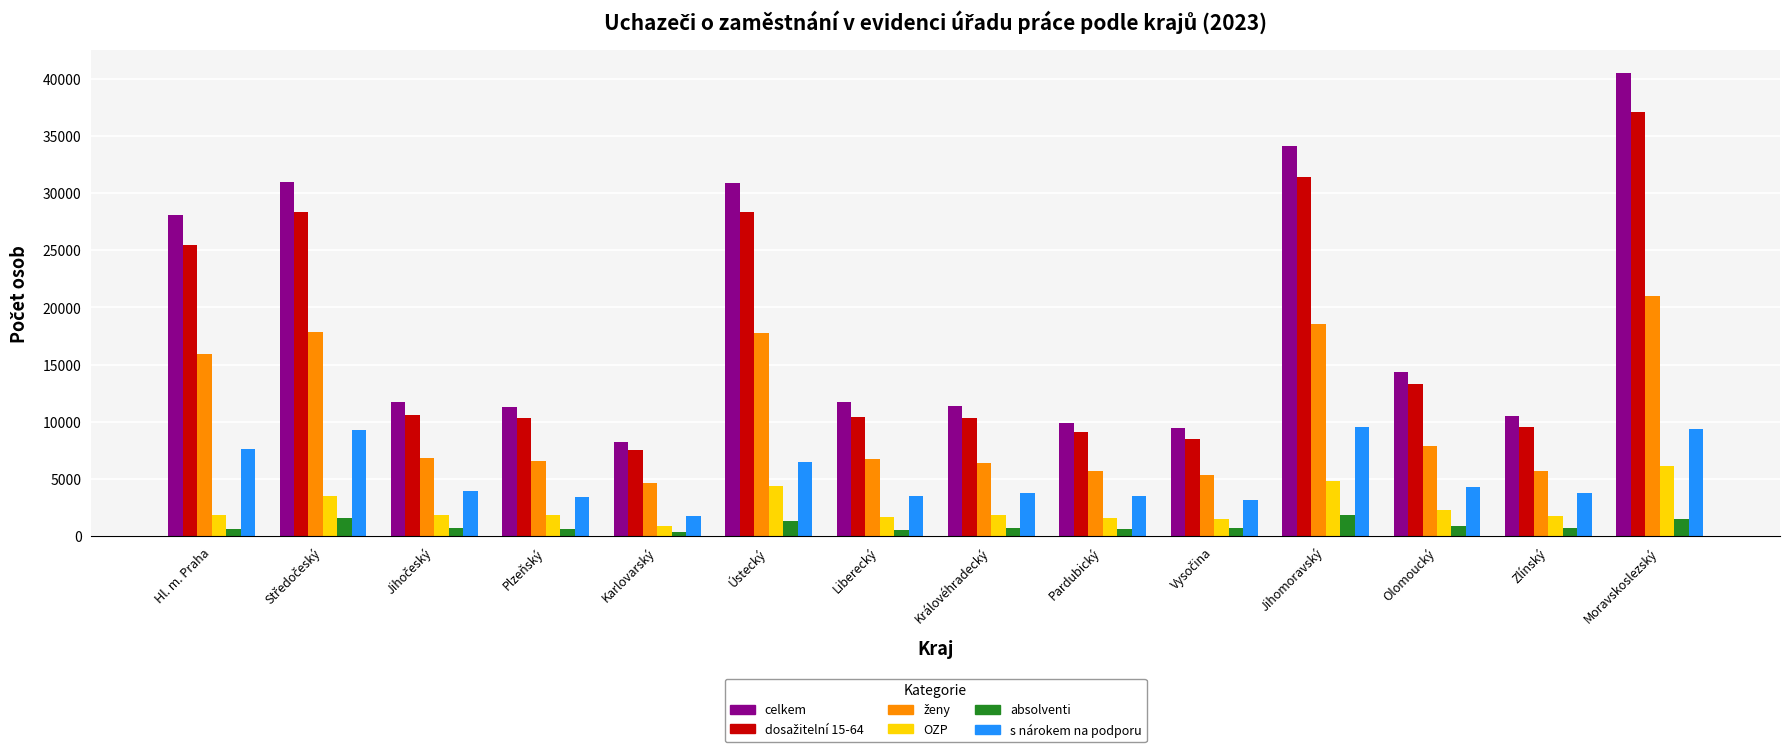

Where is celkem nearest to the value 24359?

Hl. m. Praha